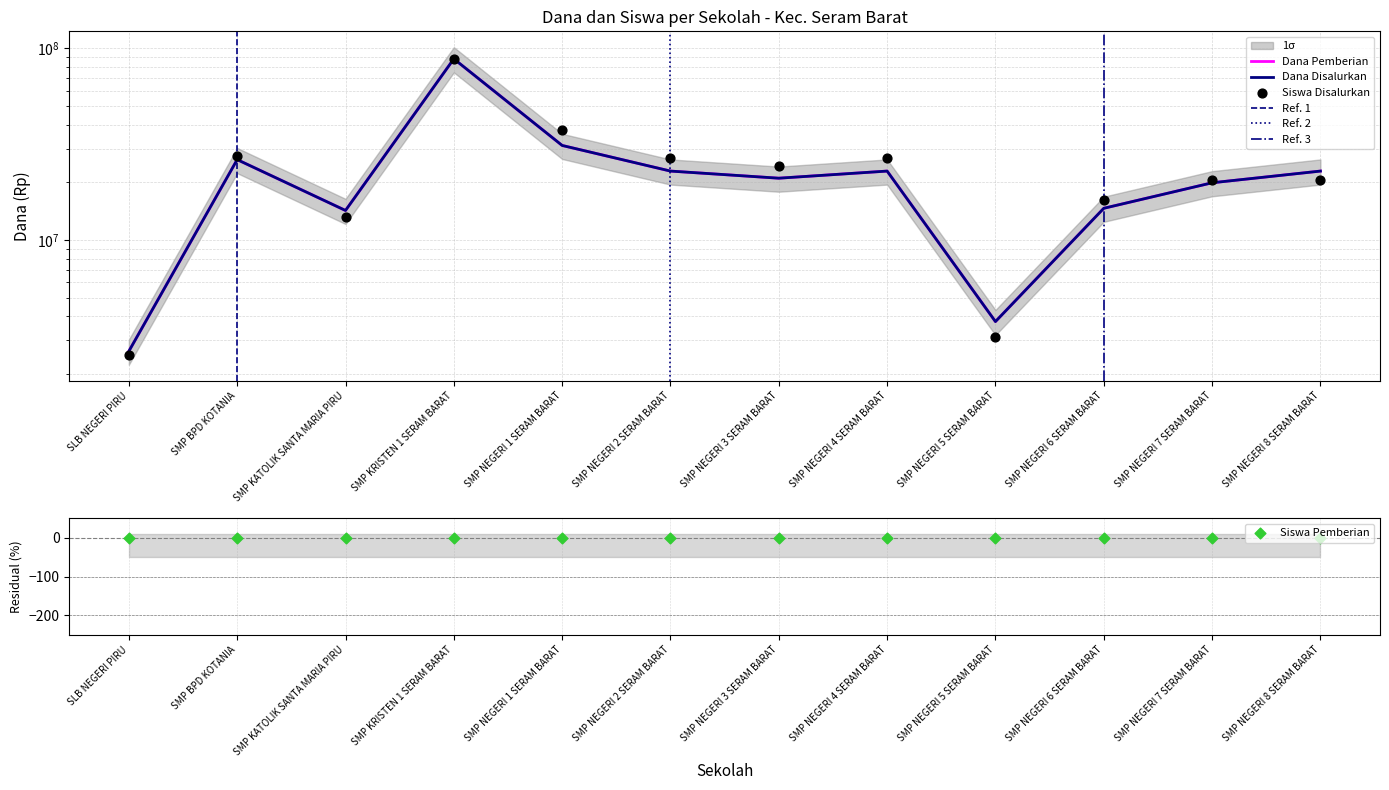

Which series has the largest total across all categories?

Siswa Disalurkan